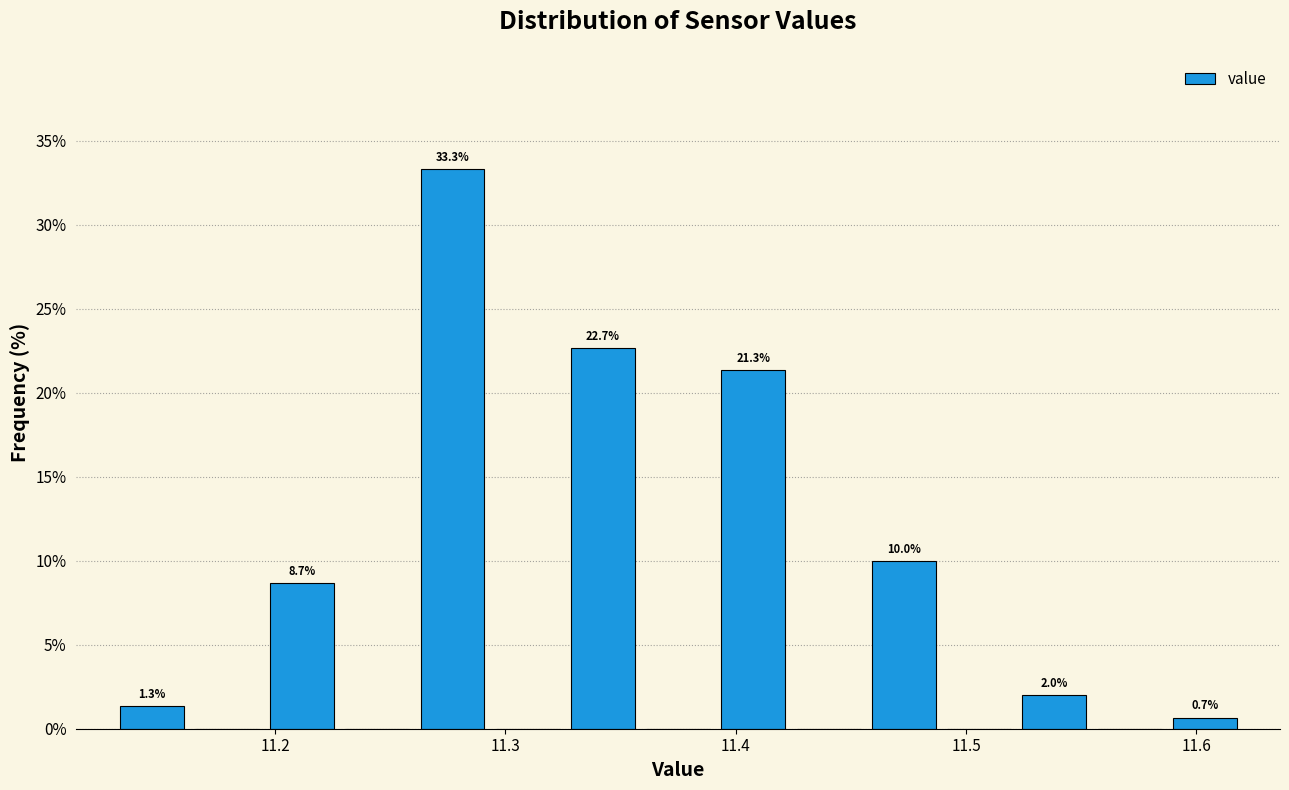

Around what value on the x-axis is the tallest bar? Give the approximate position of its centre, as read against the axis.

11.28